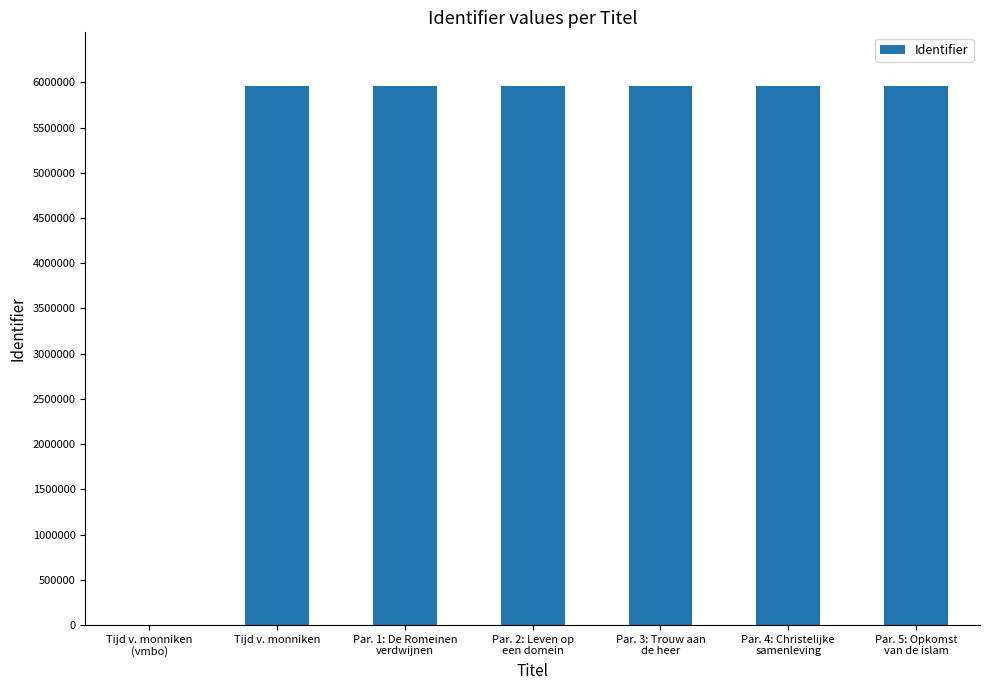

The value at Par. 1: De Romeinen
verdwijnen is 2340607. True or false?

False